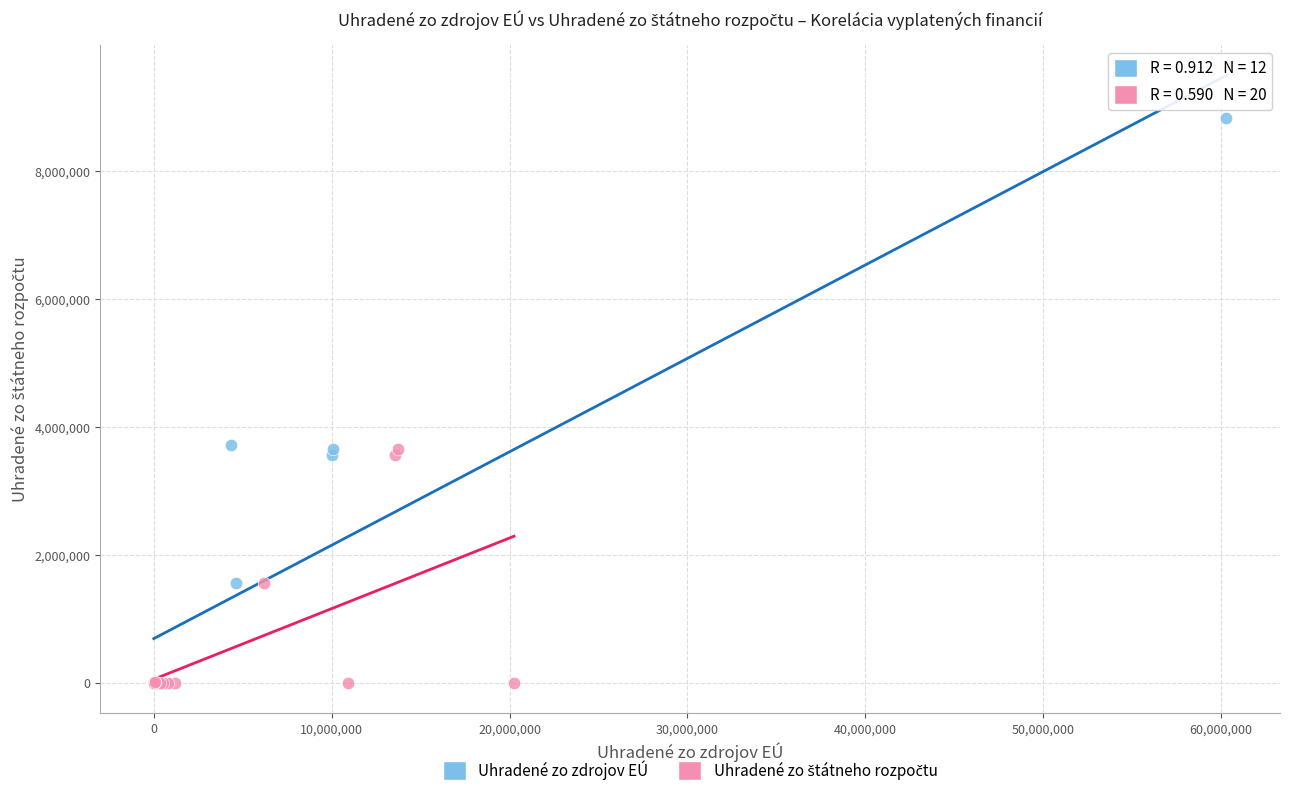

Which series has the largest Y range (max minus min)?

Uhradené zo zdrojov EÚ